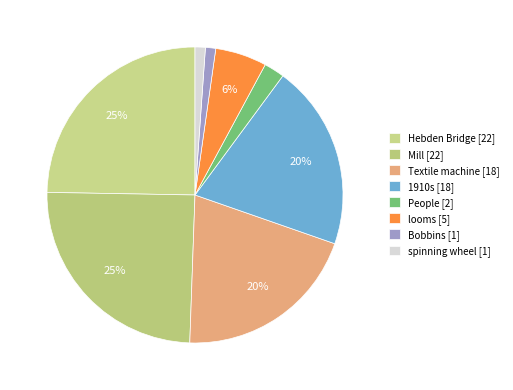

Count the number of slices in the pie.

8